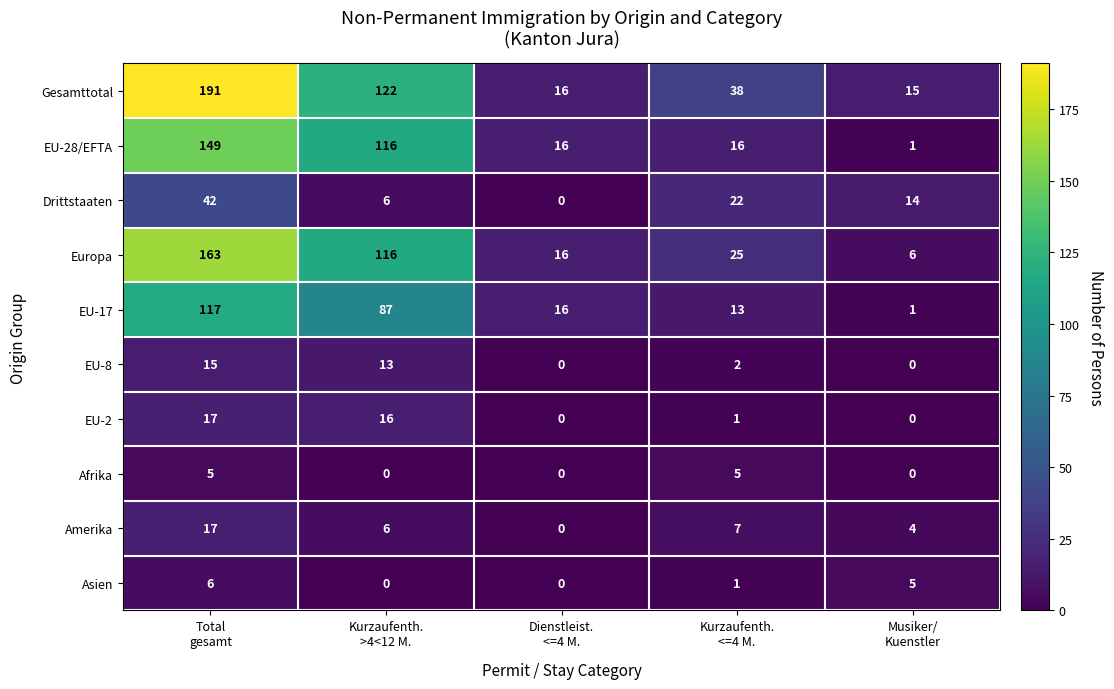

Which series has the largest total across all categories?

Gesamttotal